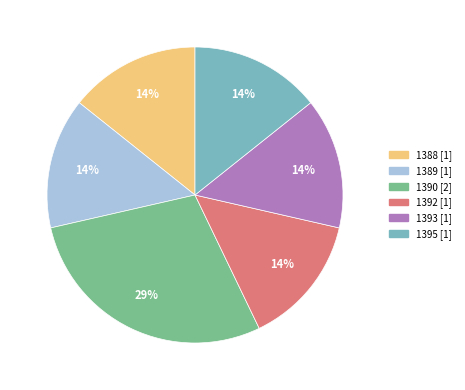

To the nearest percent, what portion does 1392 represent?

14%